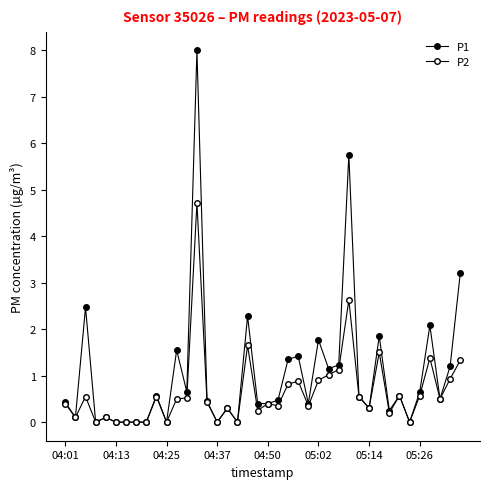

Is this an area chart (filled region under the line)?

No